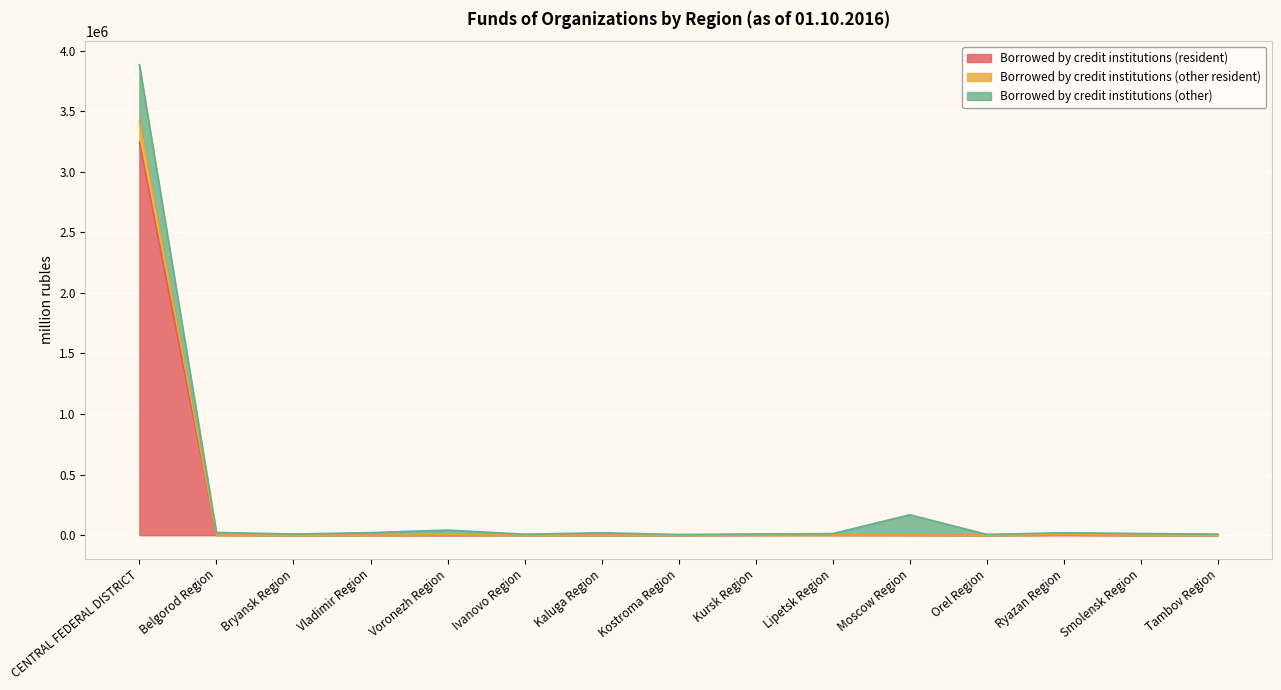

Rank the categories by Borrowed by credit institutions (other resident) value from highest to lowest.

CENTRAL FEDERAL DISTRICT, Ryazan Region, Voronezh Region, Lipetsk Region, Kursk Region, Belgorod Region, Moscow Region, Vladimir Region, Ivanovo Region, Kaluga Region, Kostroma Region, Smolensk Region, Orel Region, Tambov Region, Bryansk Region